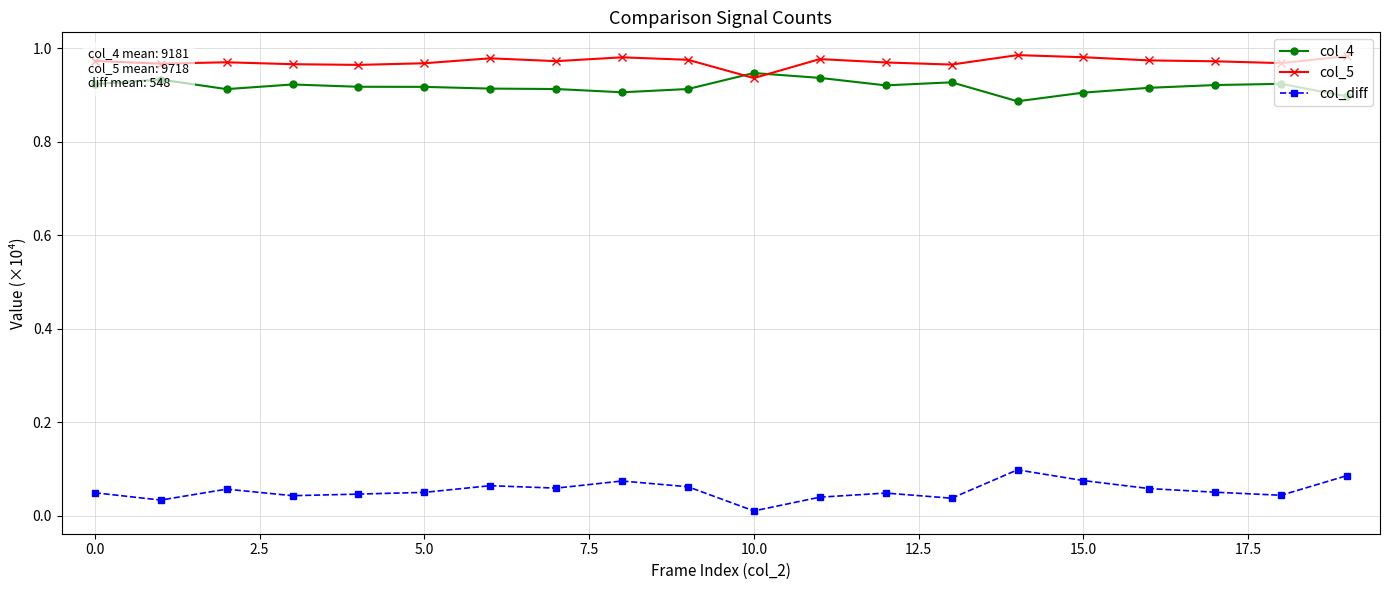

What is the sum of all col_4 values?

18.4